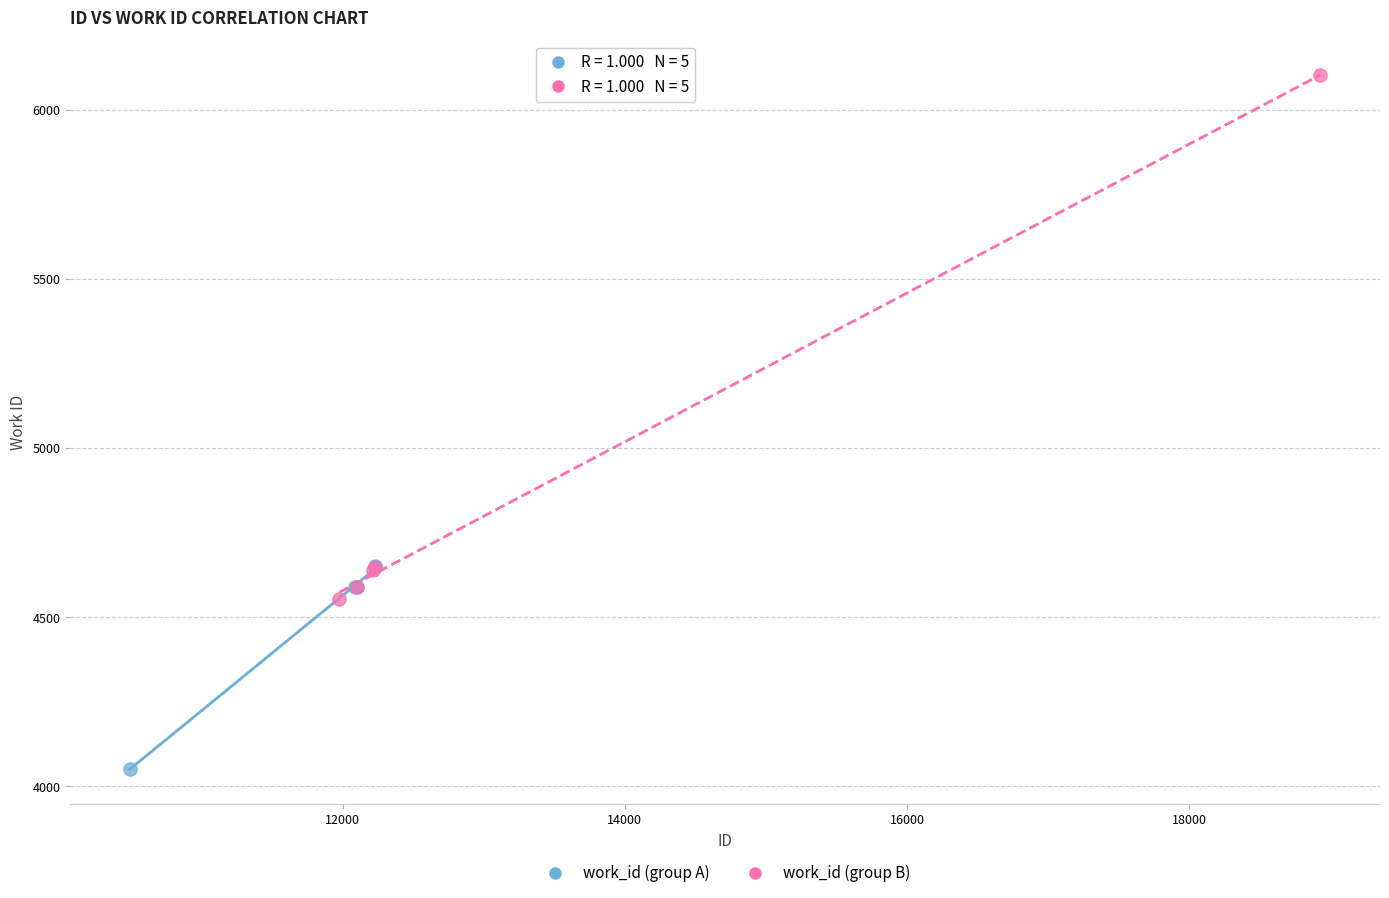

Which series has the largest Y range (max minus min)?

work_id (group B)